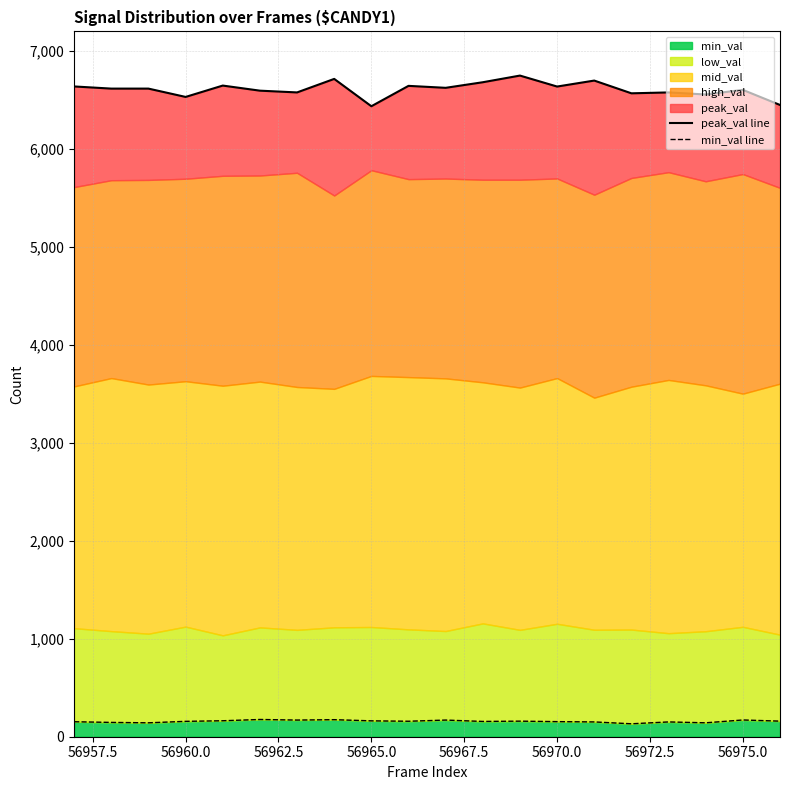

What is the maximum value for min_val?

176